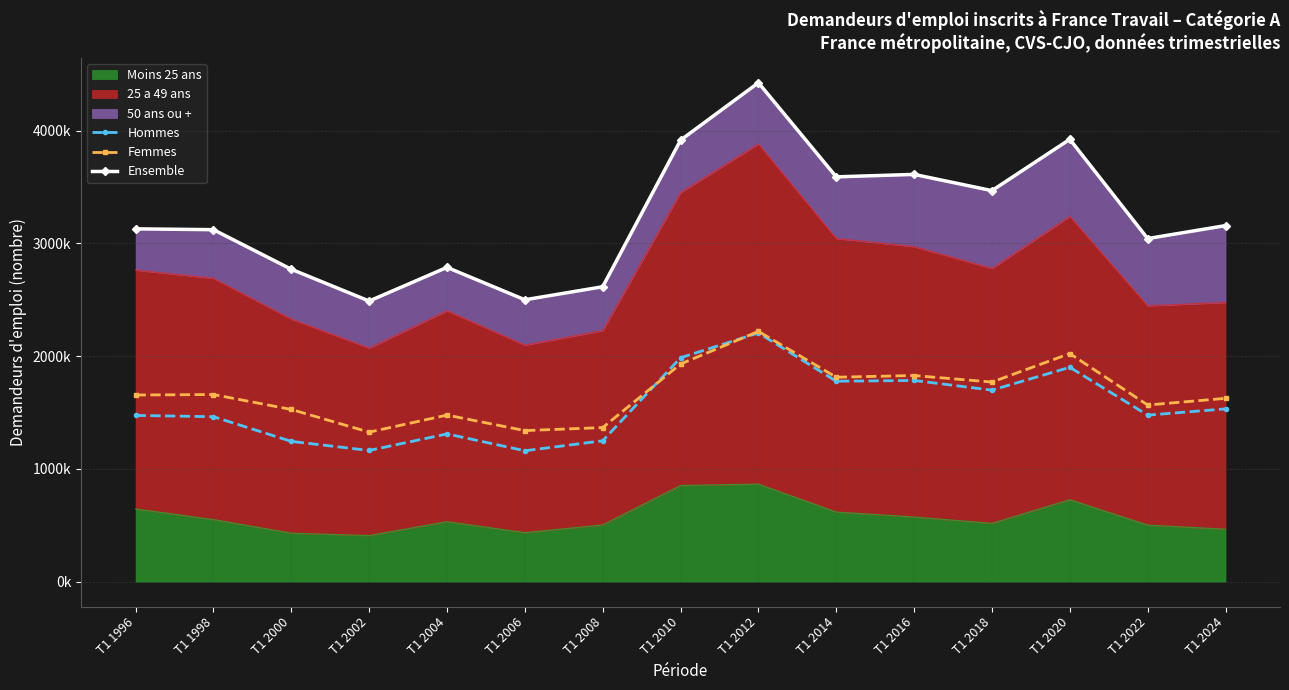

Reading left to right, what are all the values shown in this chart?

Hommes: 1473600	1462070	1243470	1162770	1309700	1160200	1248900	1985300	2205100	1776800	1783600	1697800	1900200	1476100	1531700
Femmes: 1654600	1658770	1526330	1325300	1476700	1339000	1365900	1929400	2219000	1812400	1827500	1769400	2022100	1566000	1625100
Ensemble: 3128200	3120830	2769800	2488070	2786400	2499200	2614800	3914700	4424100	3589200	3611100	3467200	3922300	3042100	3156800